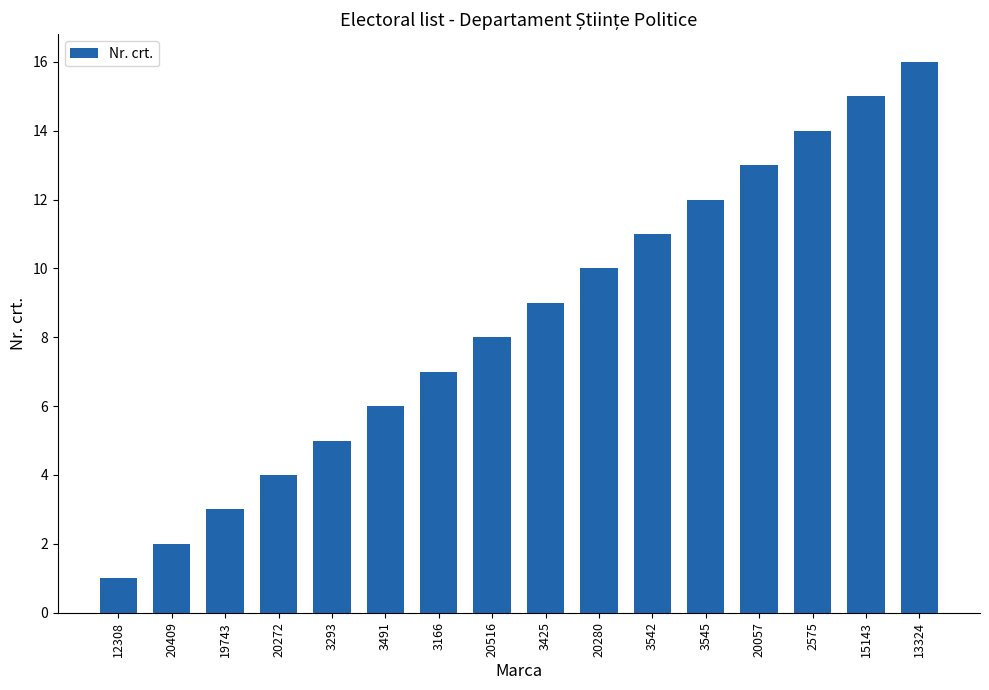

Are the bars horizontal?

No